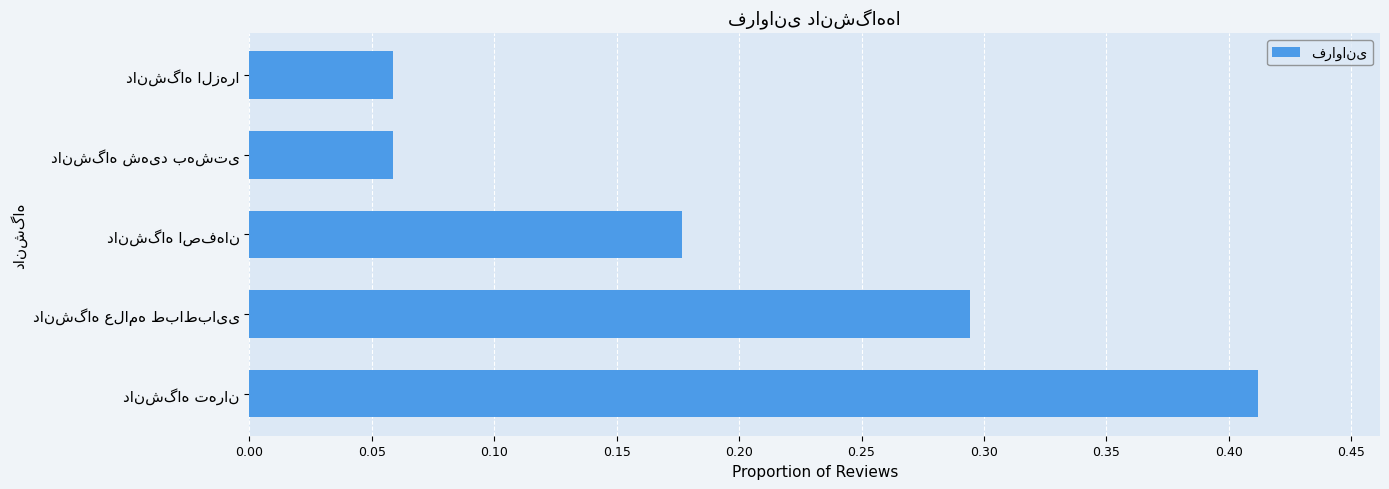

What is the sum of all values?

1.0